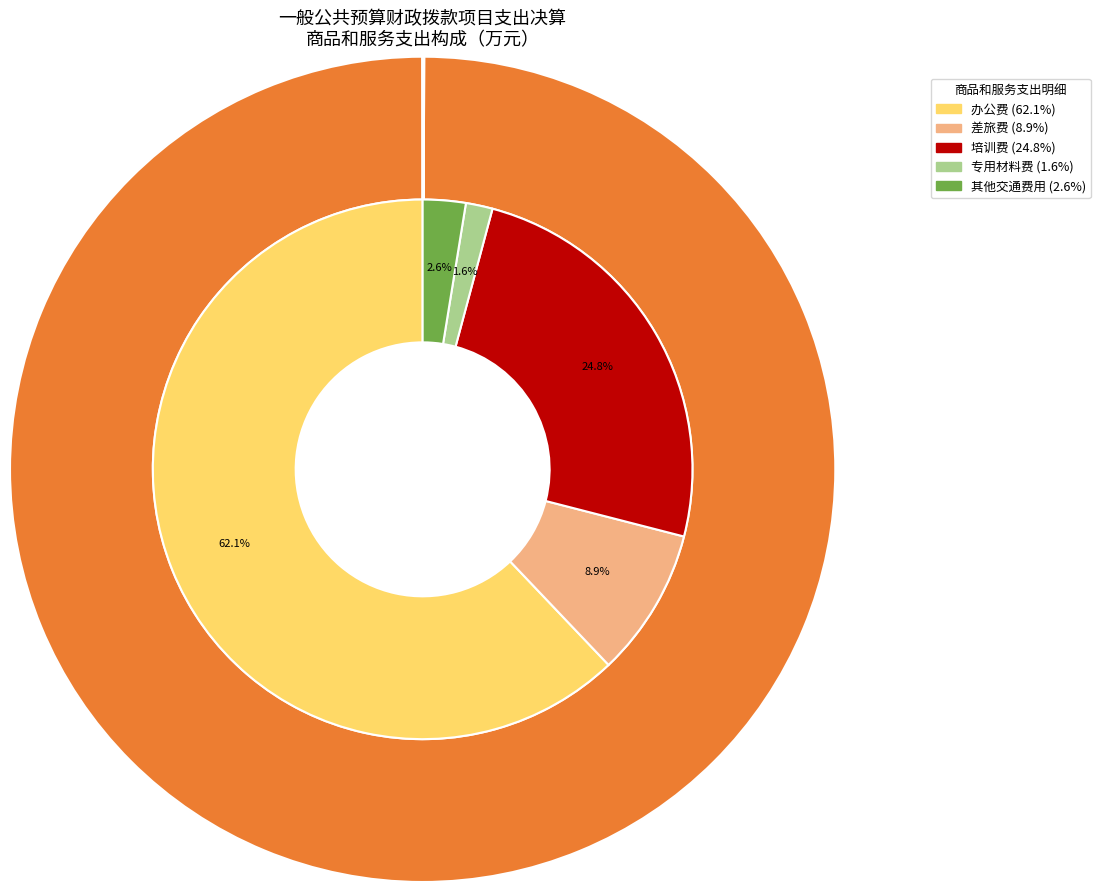

Does any single category account for the majority?

Yes